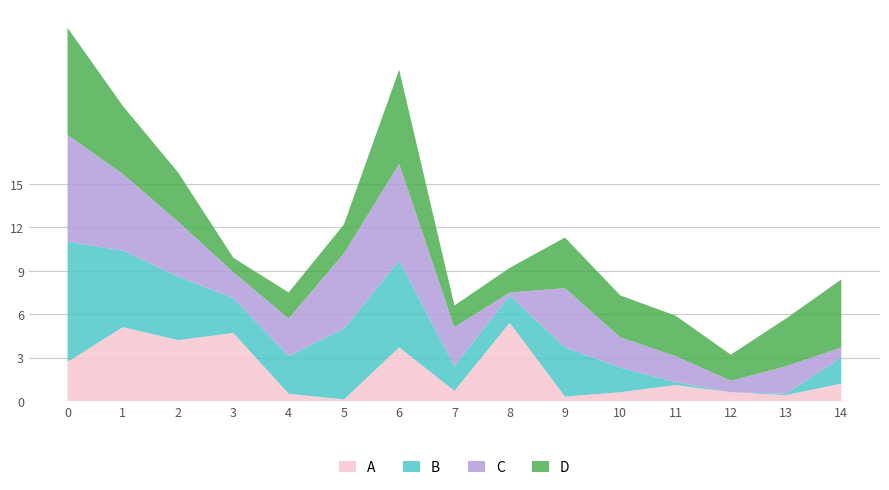

The A series shows 3.7 at 6. True or false?

True